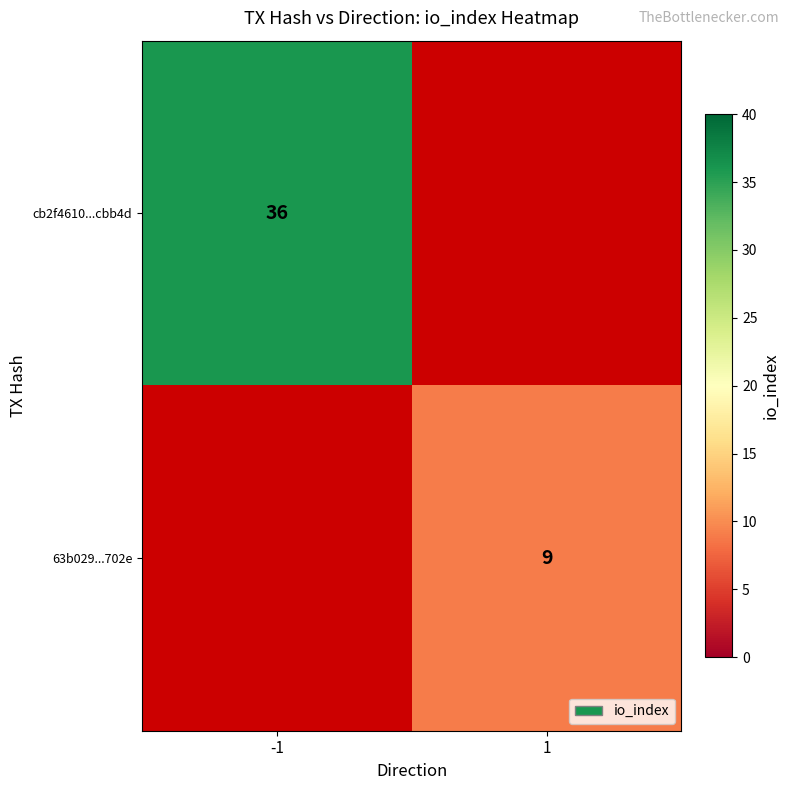

The cb2f4610...cbb4d series shows 36 at -1. True or false?

True